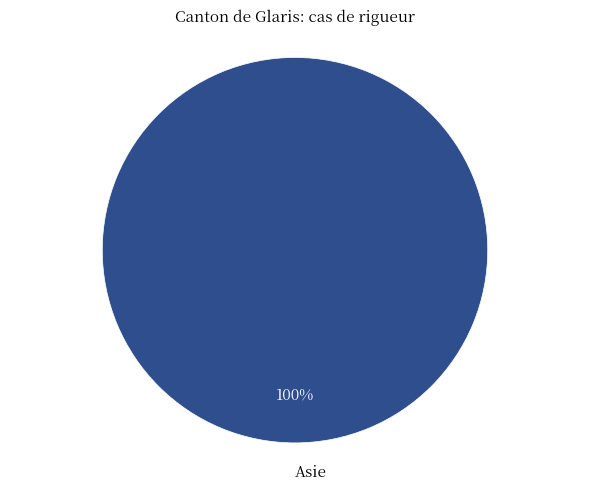

Count the number of slices in the pie.

1